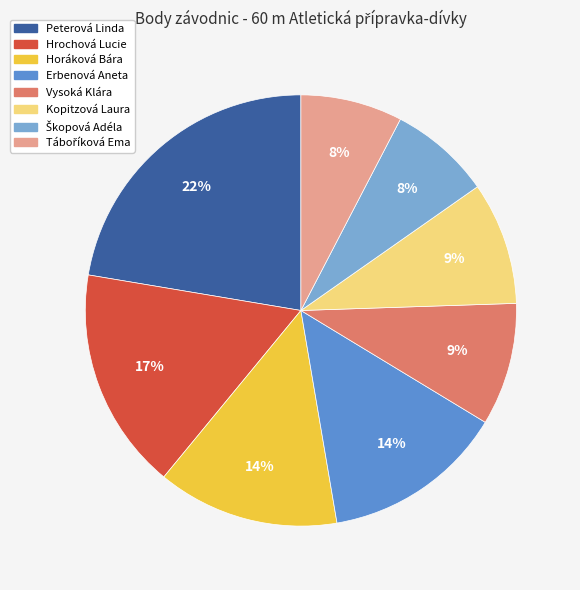

Do Peterová Linda and Vysoká Klára together represent more than half of the pie?

No